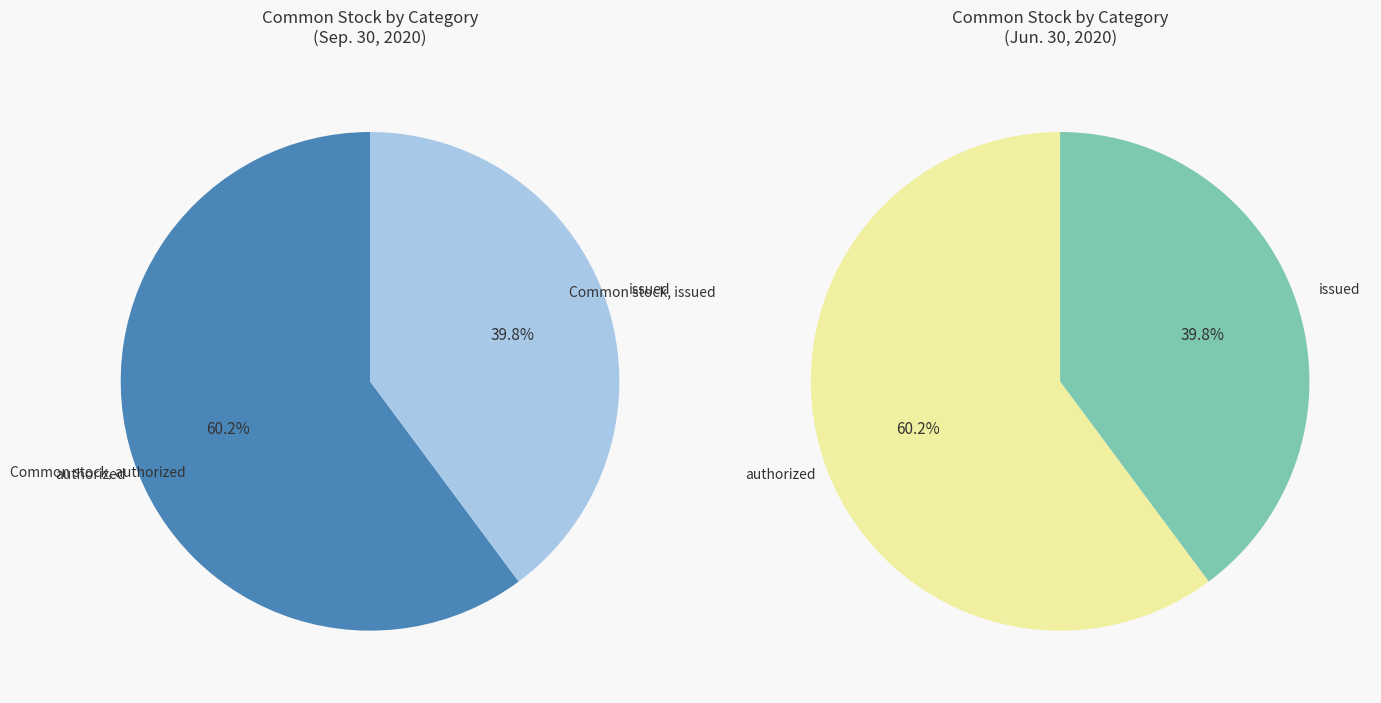

Rank the categories by value from highest to lowest.

Common stock, authorized, Common stock, issued